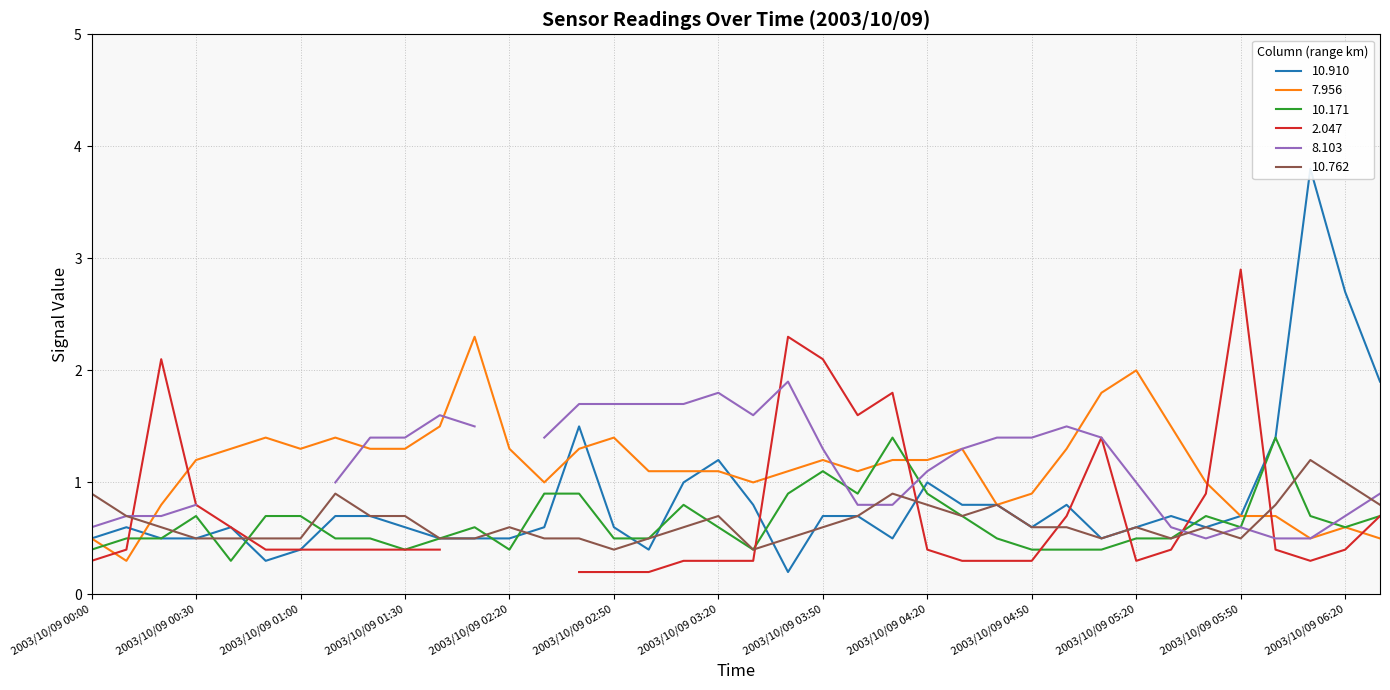

What is the maximum value shown in the chart?

3.8